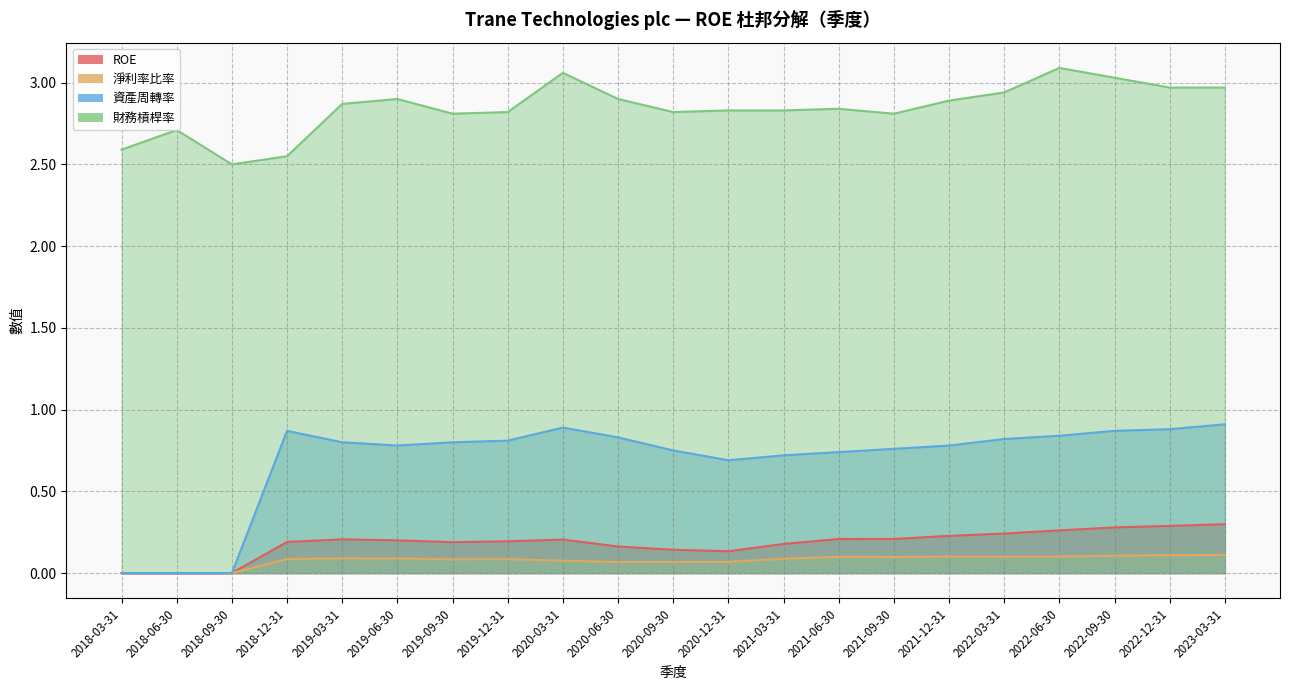

Between 2019-09-30 and 2020-09-30, which series saw the biggest shift?

資產周轉率